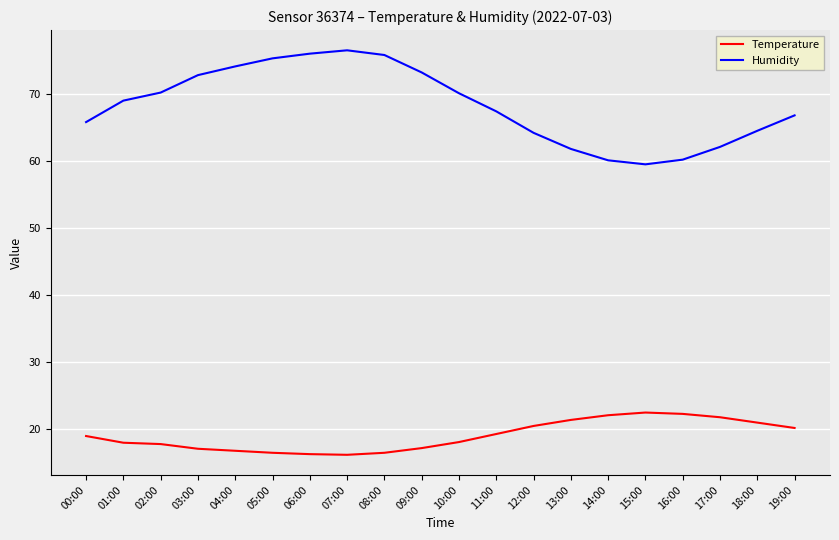

The value of Humidity at 03:00 is 72.8. True or false?

True